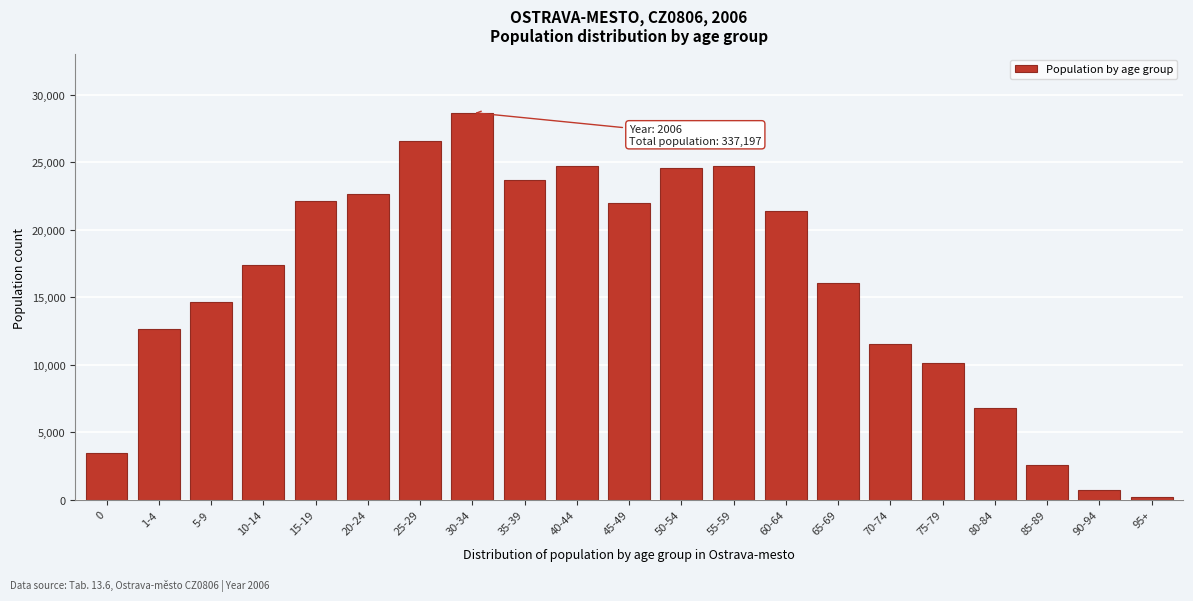

Is it true that the value at 35-39 is 23667?

True